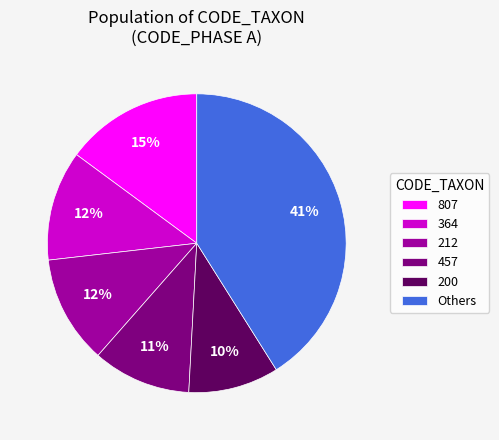

Between Others and 807, which is larger?

Others